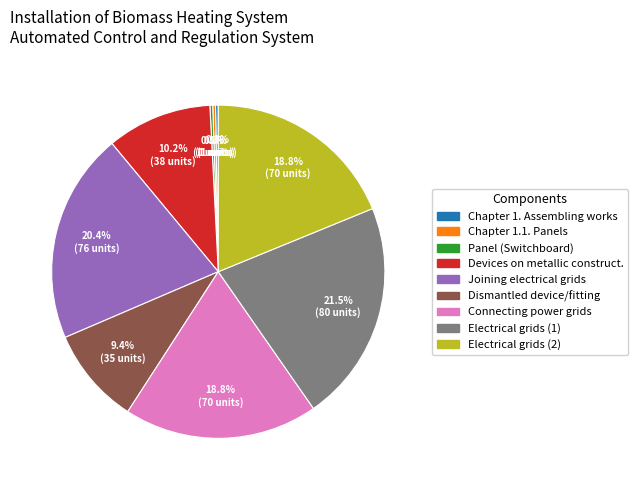

To the nearest percent, what is the average slice percentage?

11%